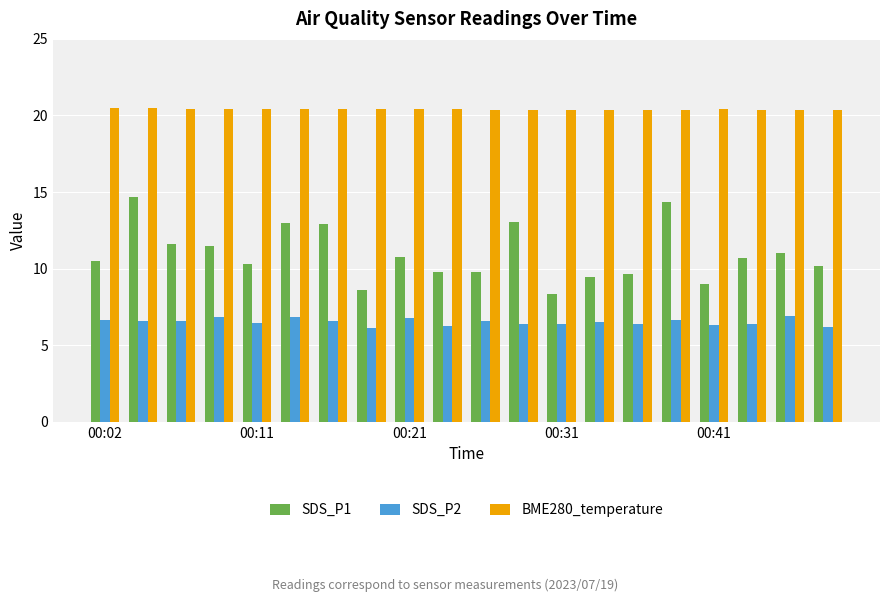

Which series has the largest total across all categories?

BME280_temperature